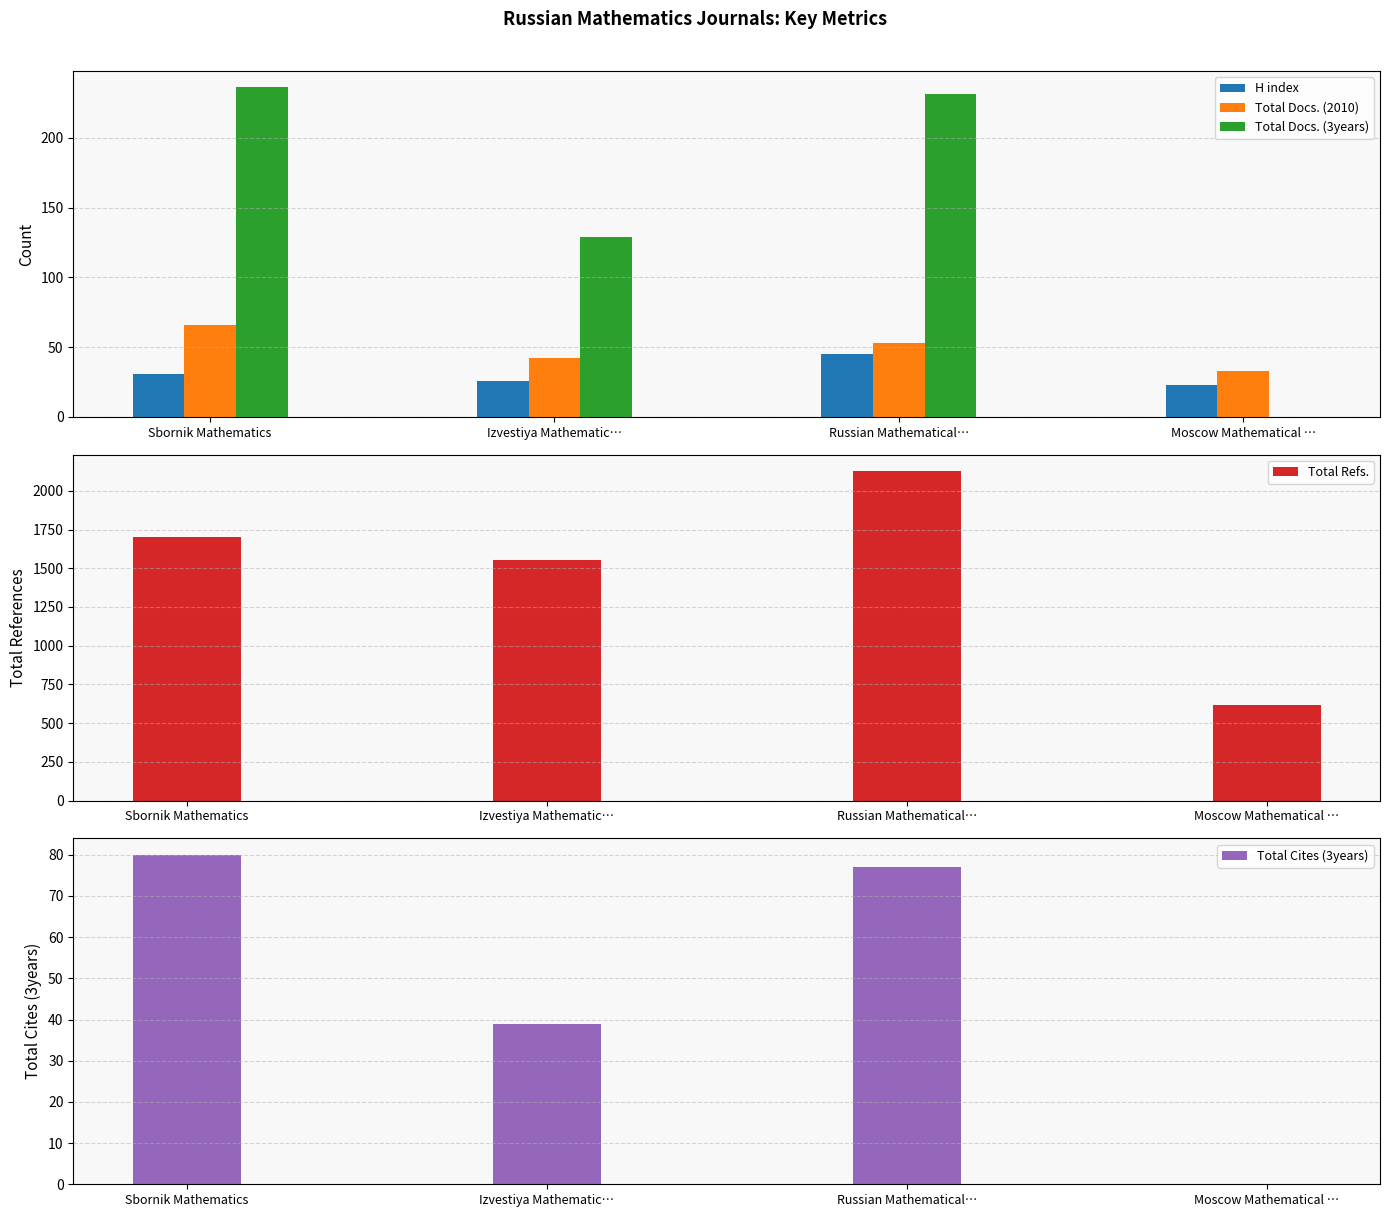

At which label is Total Cites (3years) closest to 40?

Izvestiya Mathematic…